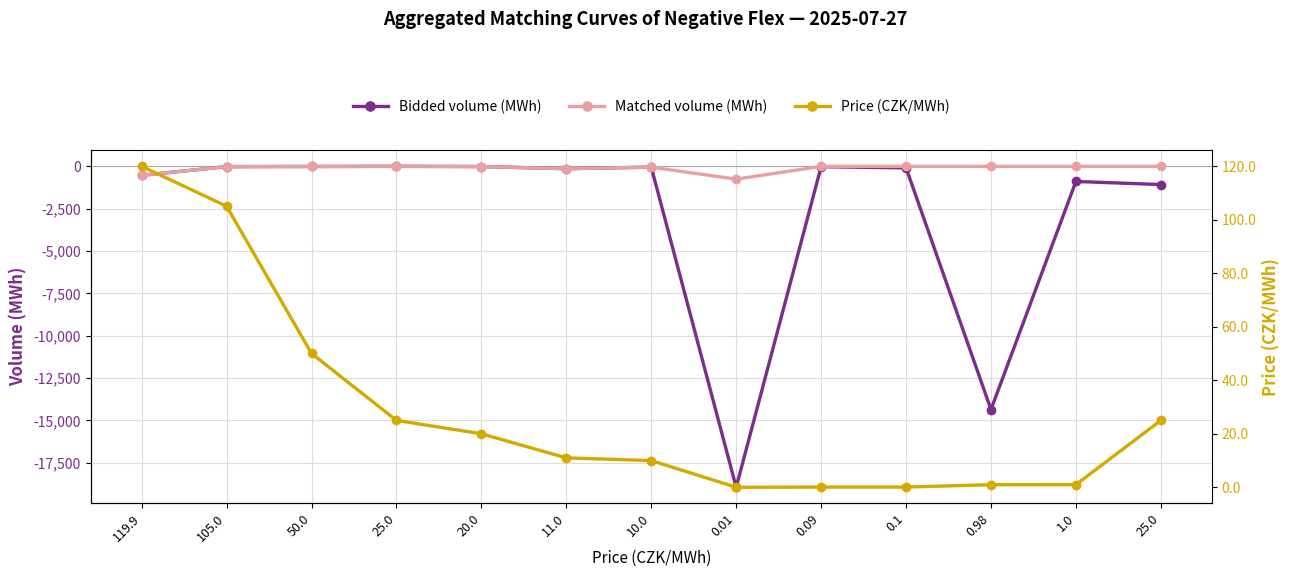

Rank the series by their maximum value, from lowest to highest.

Bidded volume (MWh), Matched volume (MWh), Price (CZK/MWh)